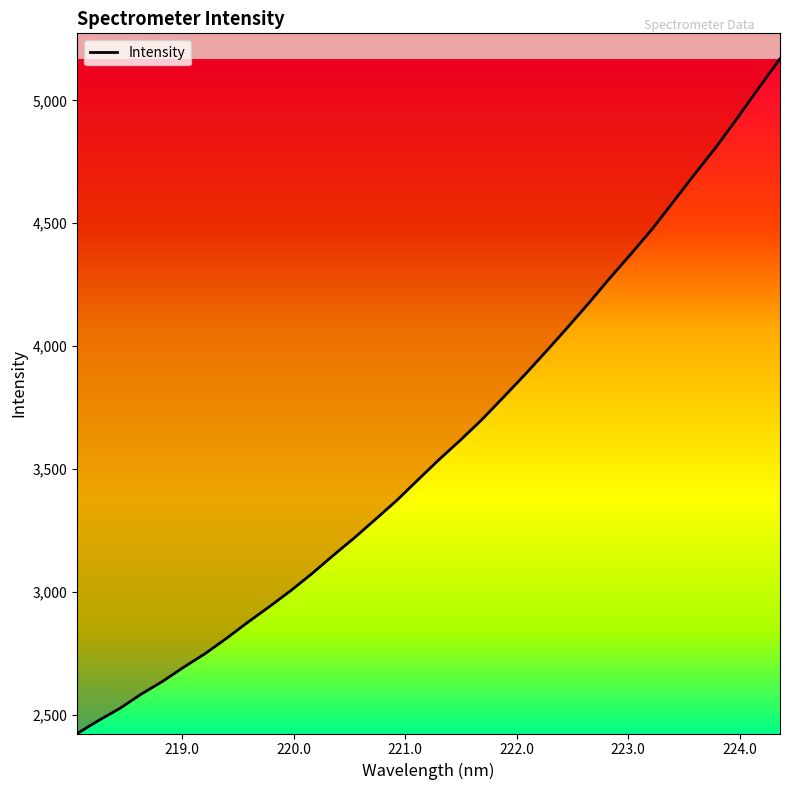

The value at 24 is 6035.5. True or false?

False